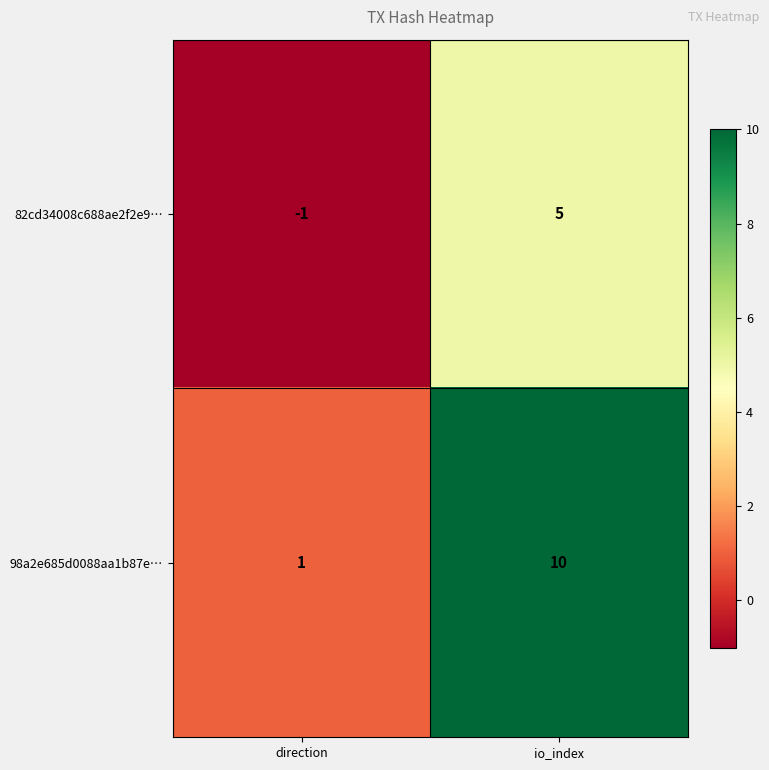

Is it true that 82cd34008c688ae2f2e9… equals 2 at io_index?

False